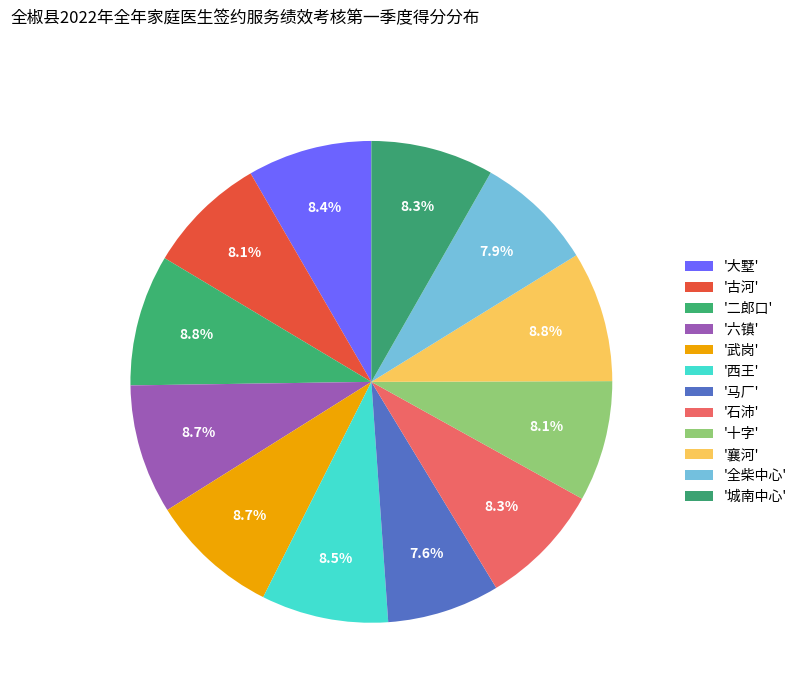

How many segments does this pie chart have?

12